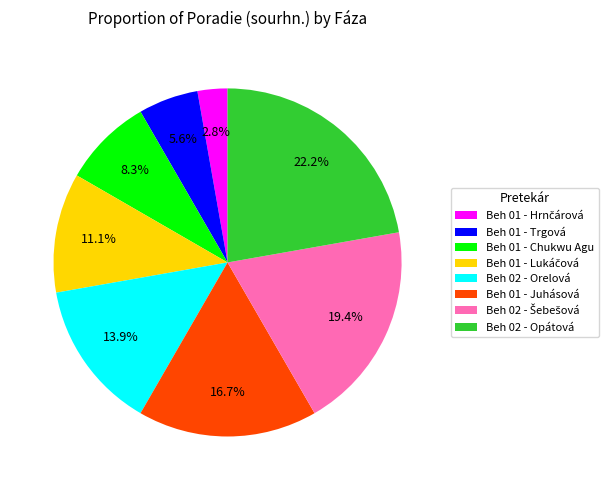

To the nearest percent, what is the difference between the Beh 02 - Opátová and Beh 01 - Chukwu Agu slice percentages?

14%